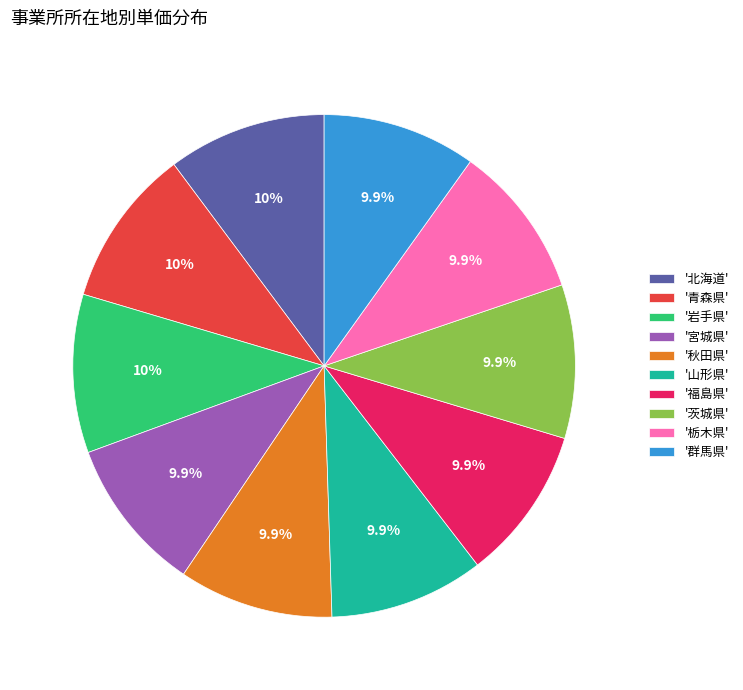

Combined, what portion of the pie is '秋田県' and '群馬県'?

19.8%